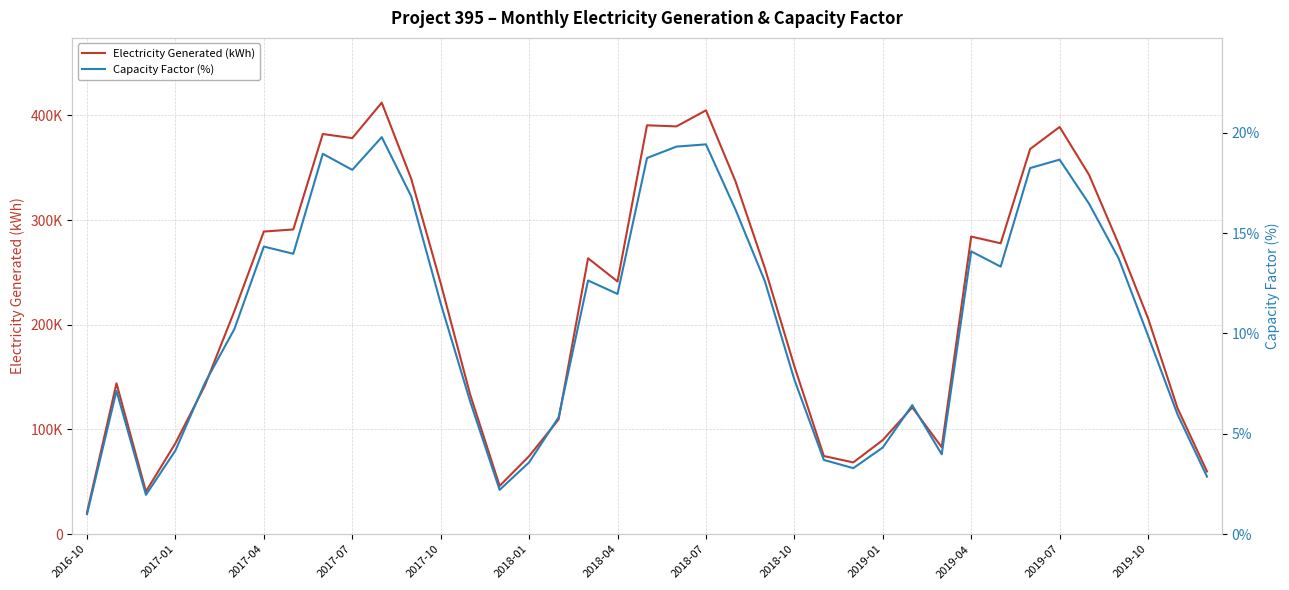

Reading left to right, what are all the values shown in this chart?

Electricity Generated (kWh): 20850.0	144067.0	40800.0	86887.0	141983.0	213023.0	289033.0	291047.0	382187.0	378258.0	412152.0	339446.0	239715.0	133340.0	46132.0	74535.0	109588.0	263517.8	241369.8	390503.8	389444.0	404774.0	337161.0	254085.5	160404.0	74662.0	68570.5	89931.0	121114.0	83045.5	284257.0	277800.5	367853.5	388913.5	343124.5	277230.1	206201.5	120368.0	59884.4
Capacity Factor (%): 1.0	7.1	2.0	4.2	7.5	10.2	14.3	14.0	18.9	18.1	19.8	16.8	11.5	6.6	2.2	3.6	5.8	12.6	12.0	18.7	19.3	19.4	16.2	12.6	7.7	3.7	3.3	4.3	6.4	4.0	14.1	13.3	18.2	18.7	16.5	13.8	9.9	6.0	2.9